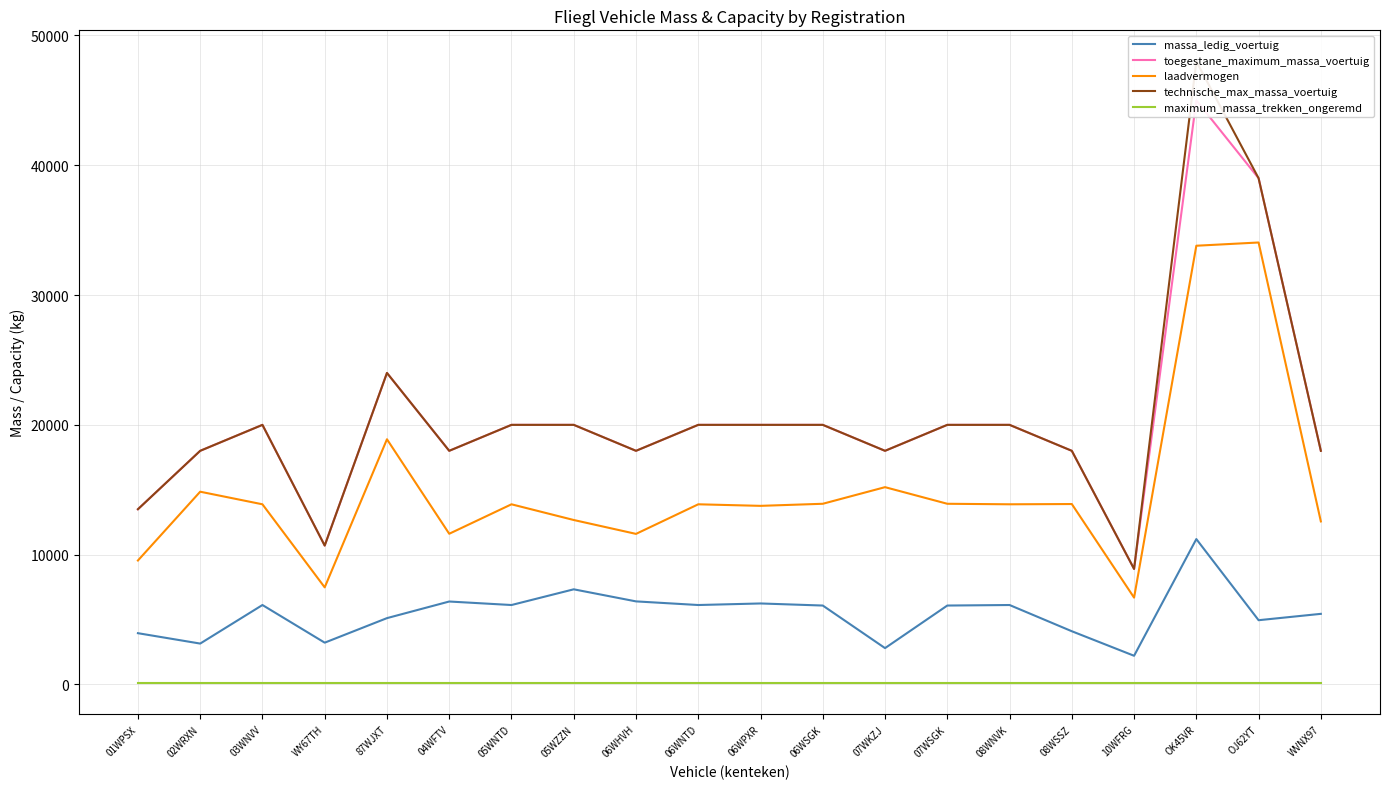

Which series changed the most between WY67TH and 06WSGK?

toegestane_maximum_massa_voertuig